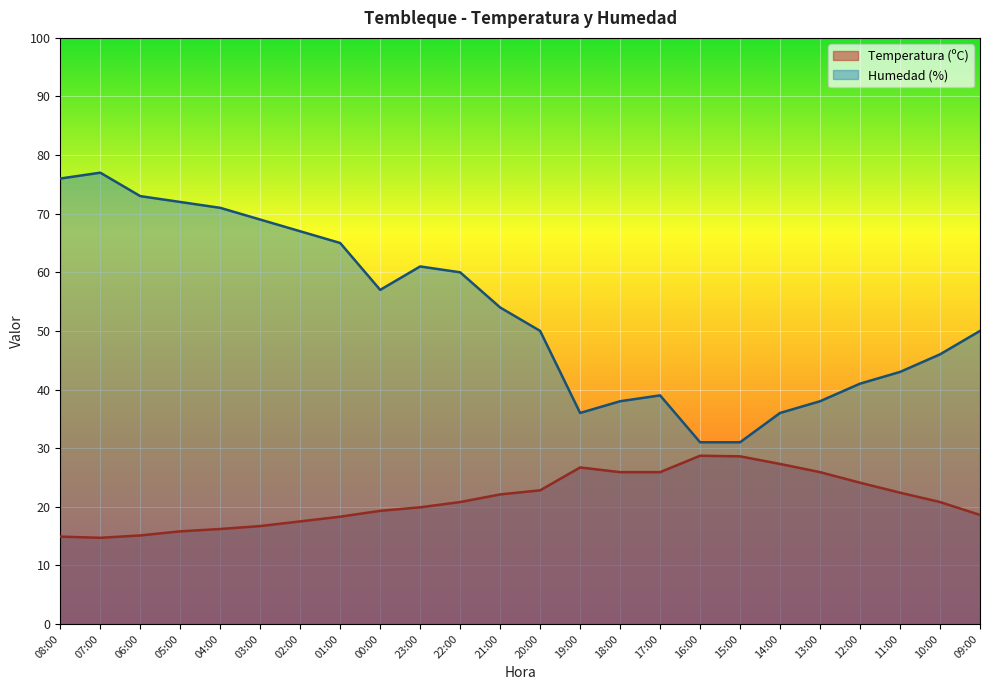

What is the difference between the highest and lowest values at 00:00?

37.7